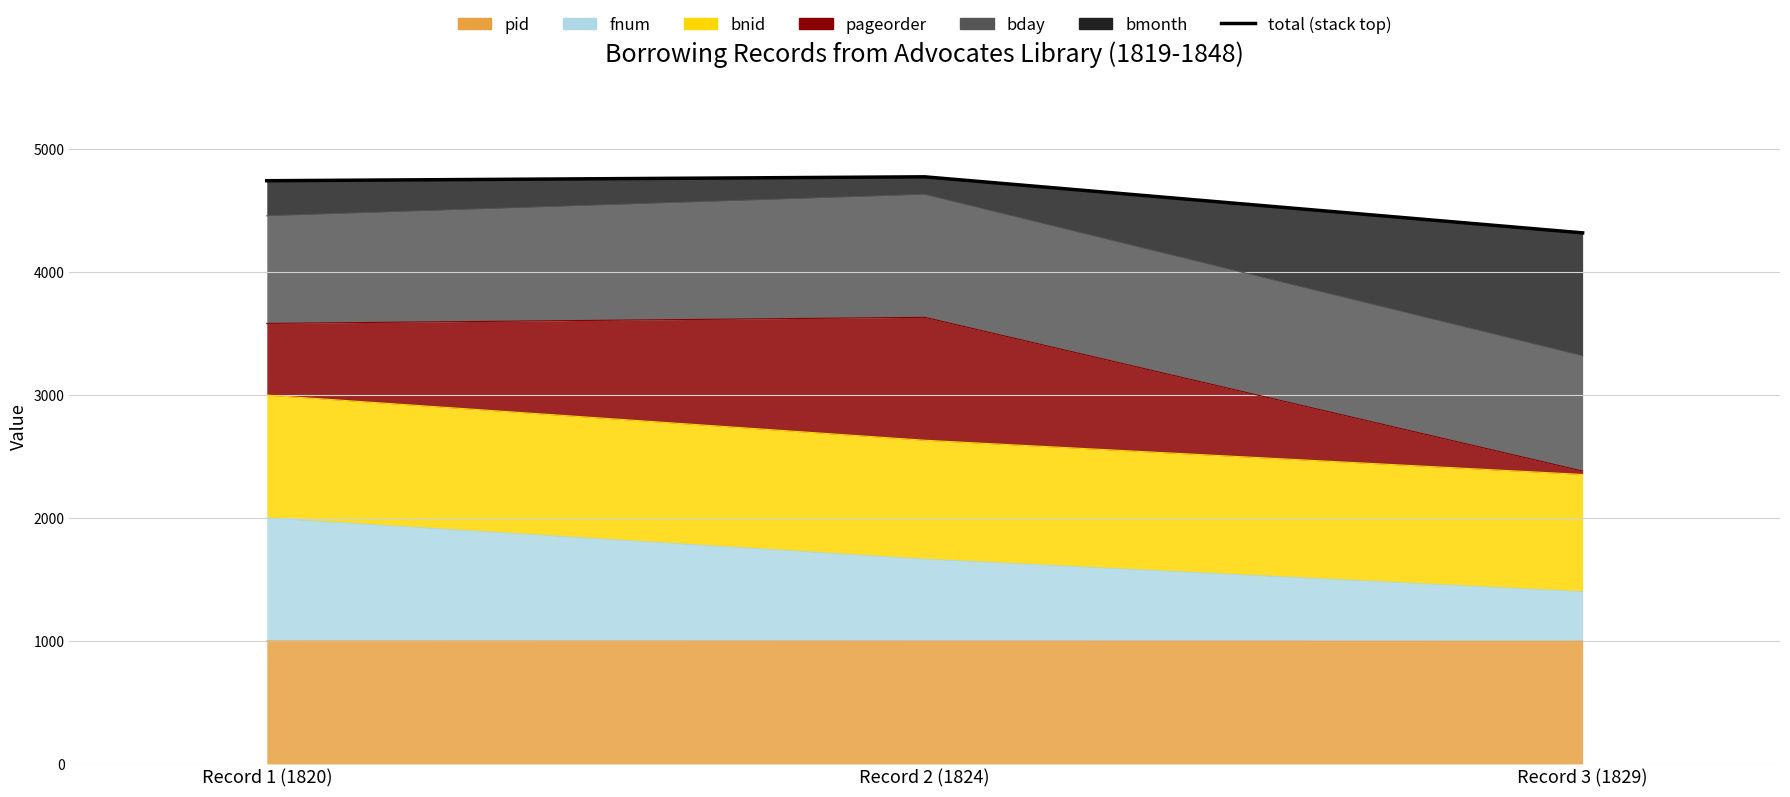

What is the sum of the values at Record 1 (1820) and Record 2 (1824)?

9519.8